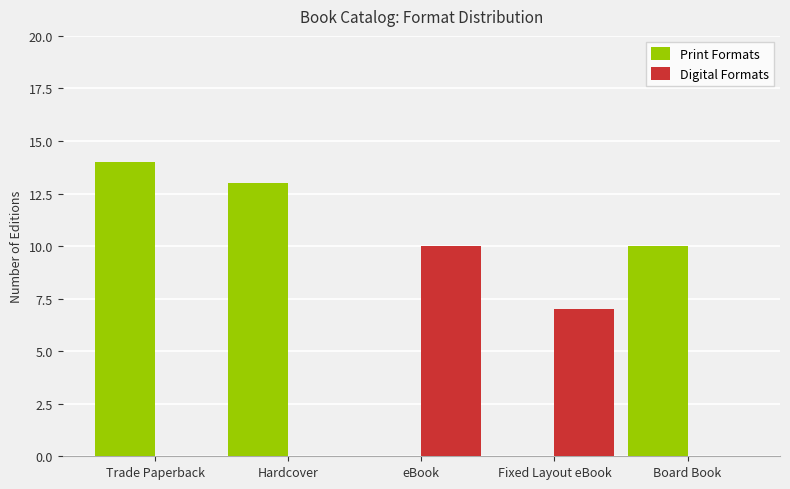

How many series are shown in this chart?

2